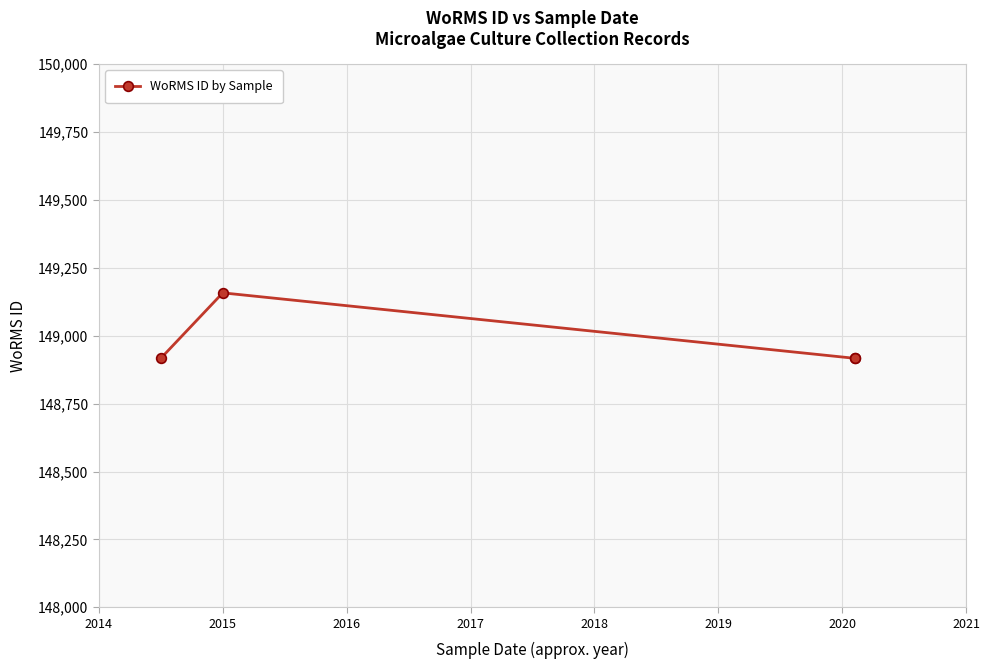

What is the sum of the values at 2017 and 2016?

297834